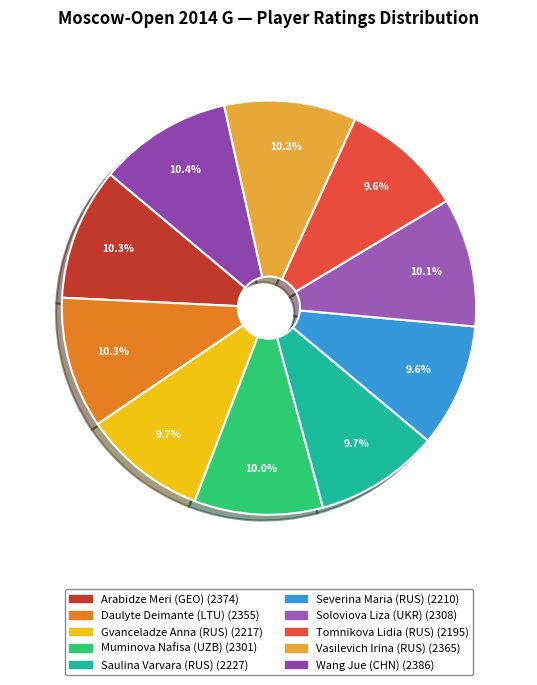

Which slice is the smallest?

Tomnikova Lidia (RUS)